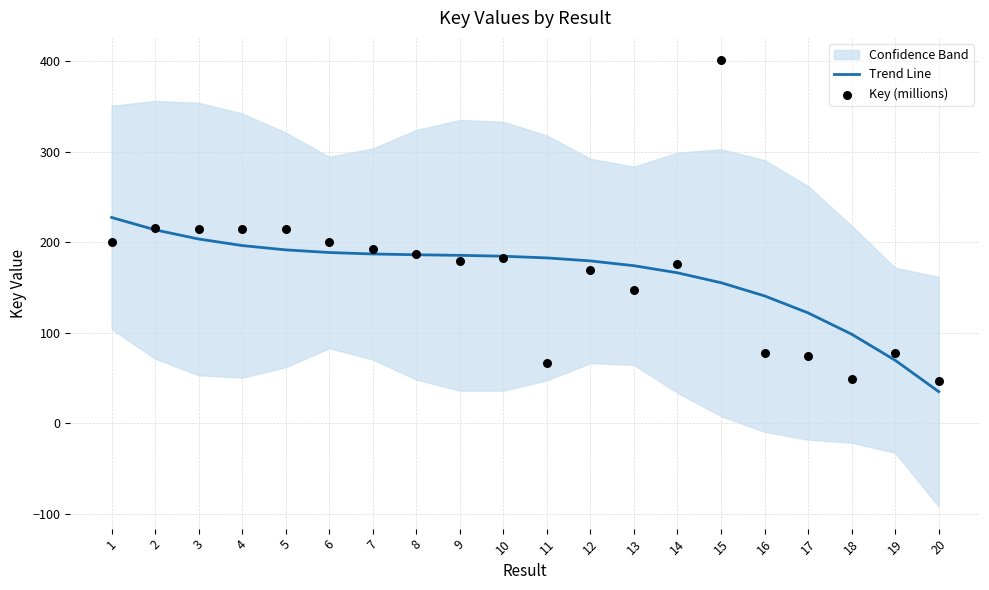

Is the value of Key (millions) at 10 greater than the value of Trend Line at 4?

No